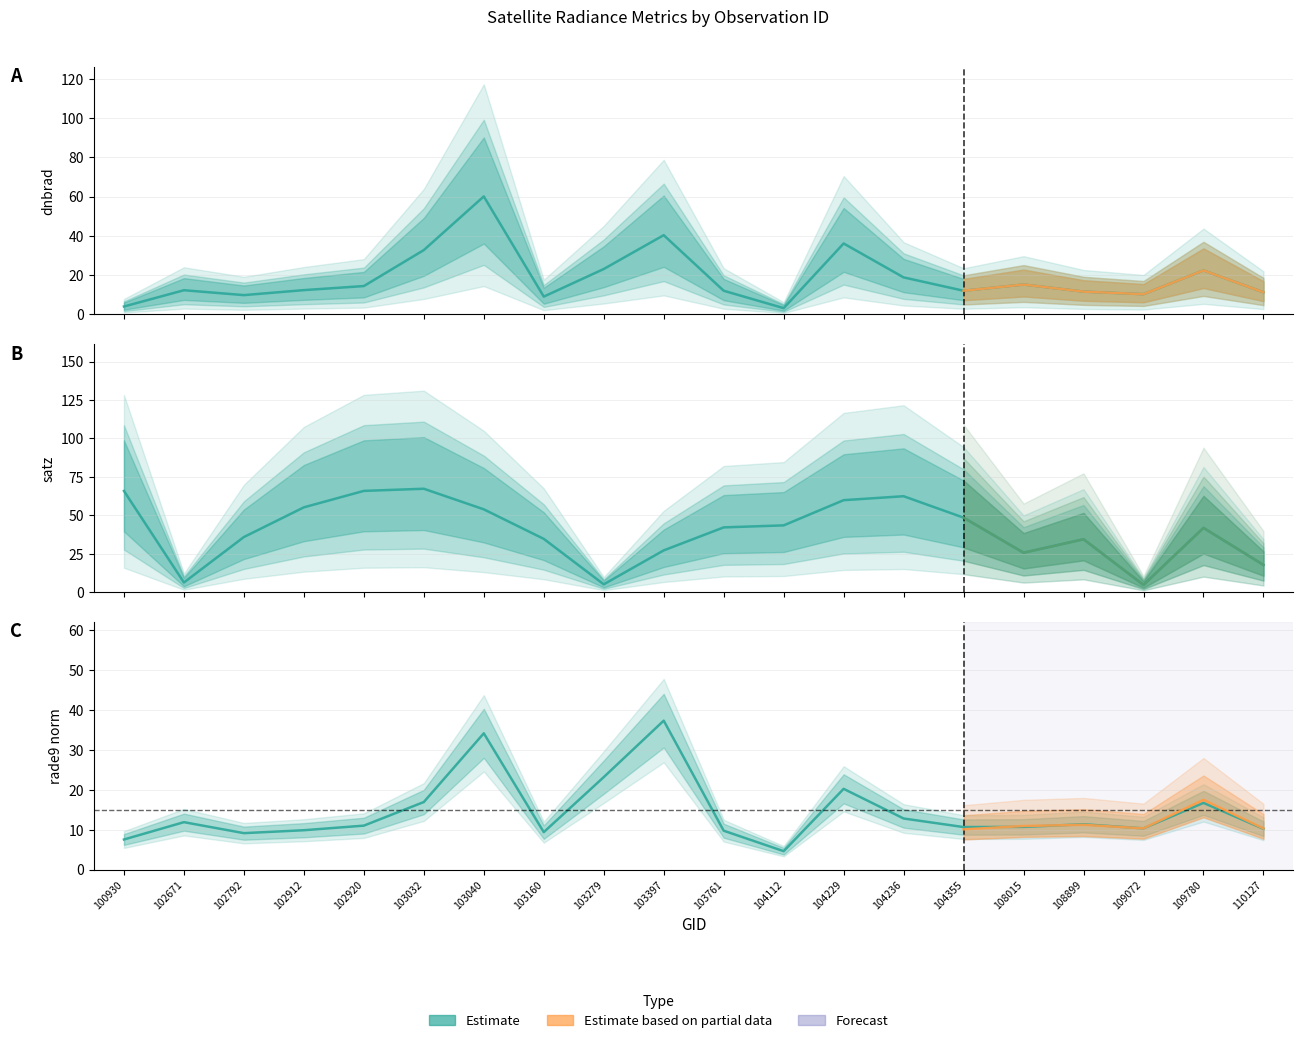

Which series has the largest total across all categories?

satz